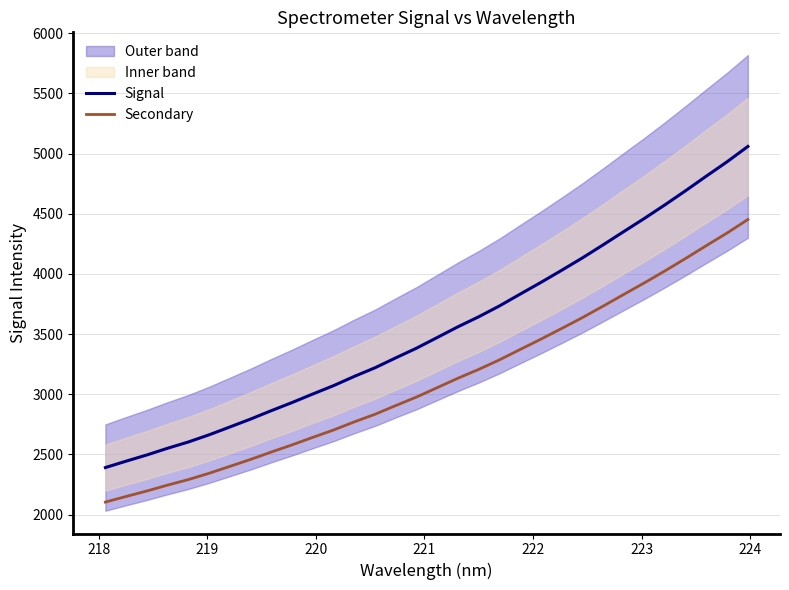

Reading left to right, extract all data points from this chart.

Signal: 2390.8	2444.1	2495.7	2551.3	2603.5	2663.0	2728.0	2793.8	2863.7	2931.1	3002.1	3071.4	3148.2	3220.1	3302.3	3382.7	3471.3	3560.4	3643.4	3733.3	3831.6	3928.7	4029.2	4131.9	4240.2	4350.9	4460.7	4574.4	4692.1	4813.0	4932.0	5058.8
Secondary: 2103.9	2150.8	2196.2	2245.2	2291.1	2343.4	2400.7	2458.5	2520.1	2579.3	2641.8	2702.9	2770.4	2833.7	2906.0	2976.7	3054.7	3133.1	3206.2	3285.3	3371.8	3457.2	3545.7	3636.0	3731.4	3828.8	3925.4	4025.5	4129.1	4235.4	4340.2	4451.8